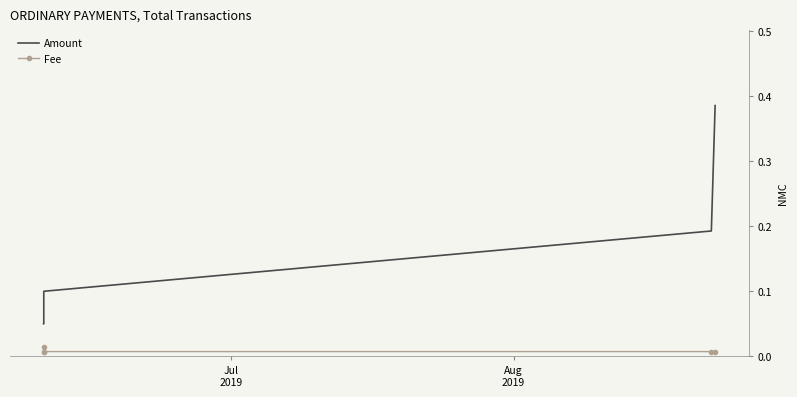

What is the label of the 2nd point from the left?

Aug
2019